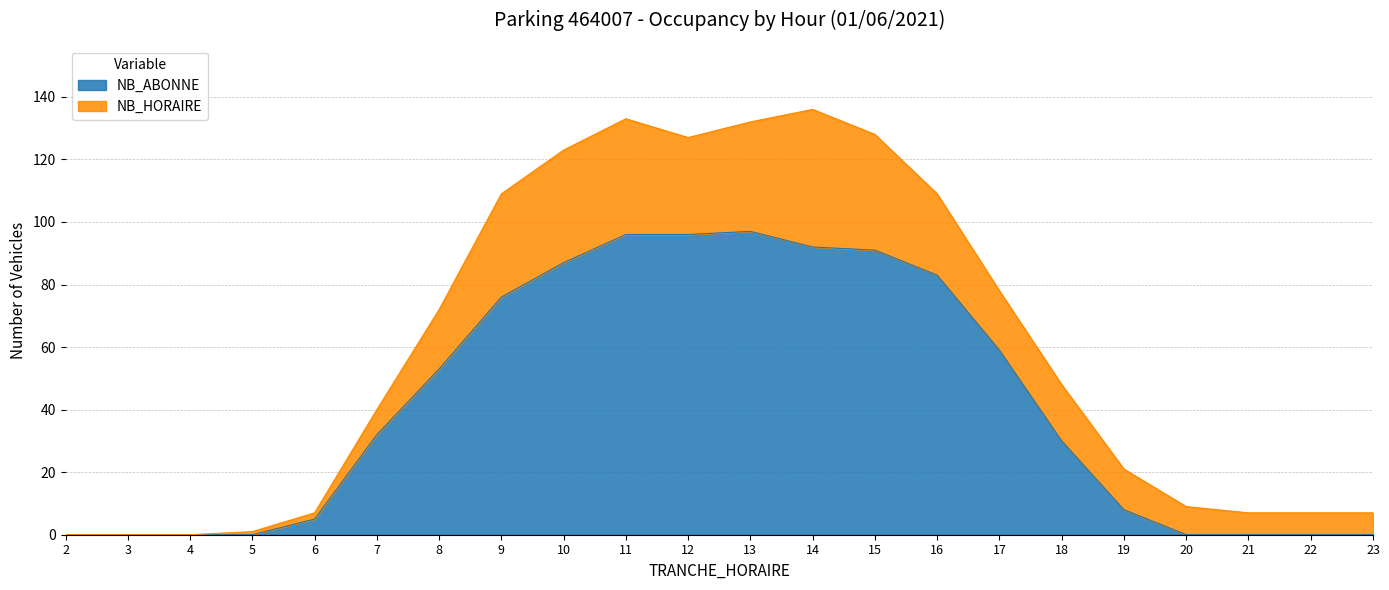

Does the chart display data point markers on the line(s)?

No